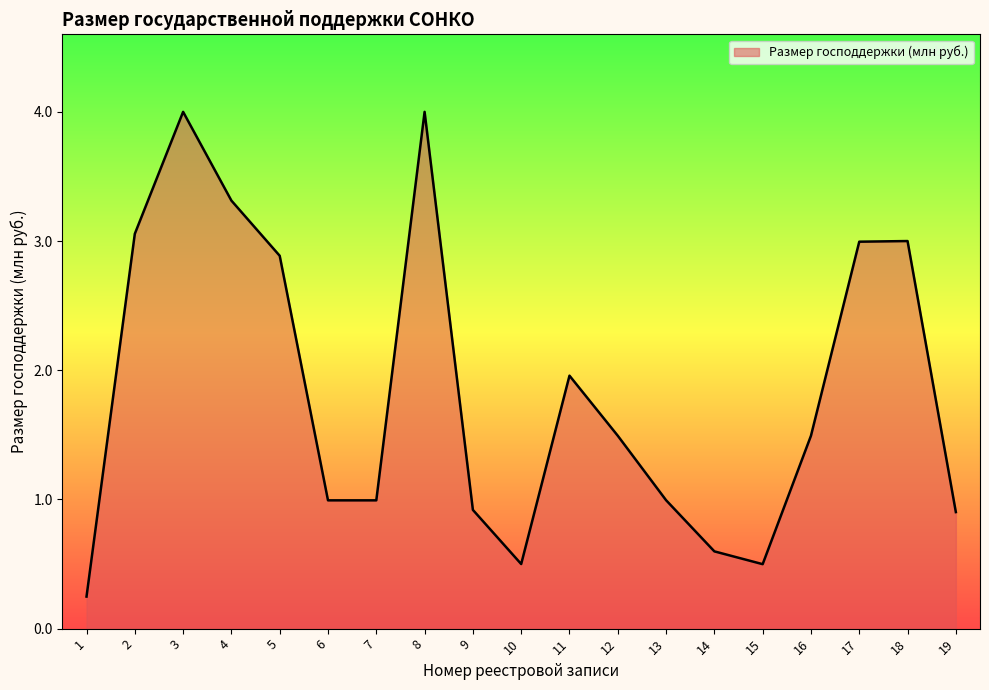

At which category does the chart reach its minimum across all series?

1